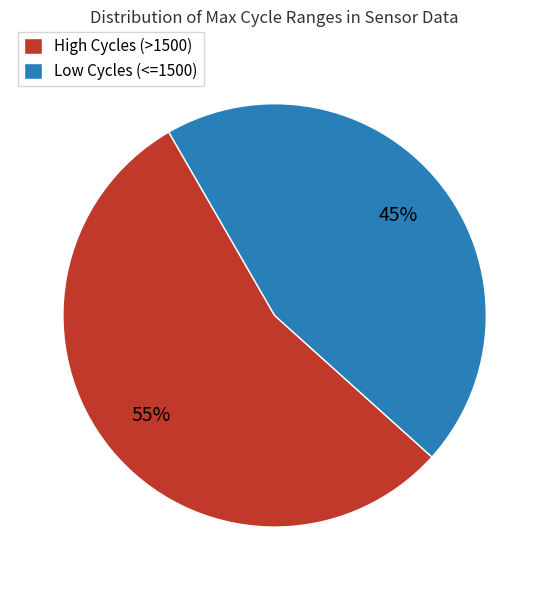

How many segments does this pie chart have?

2